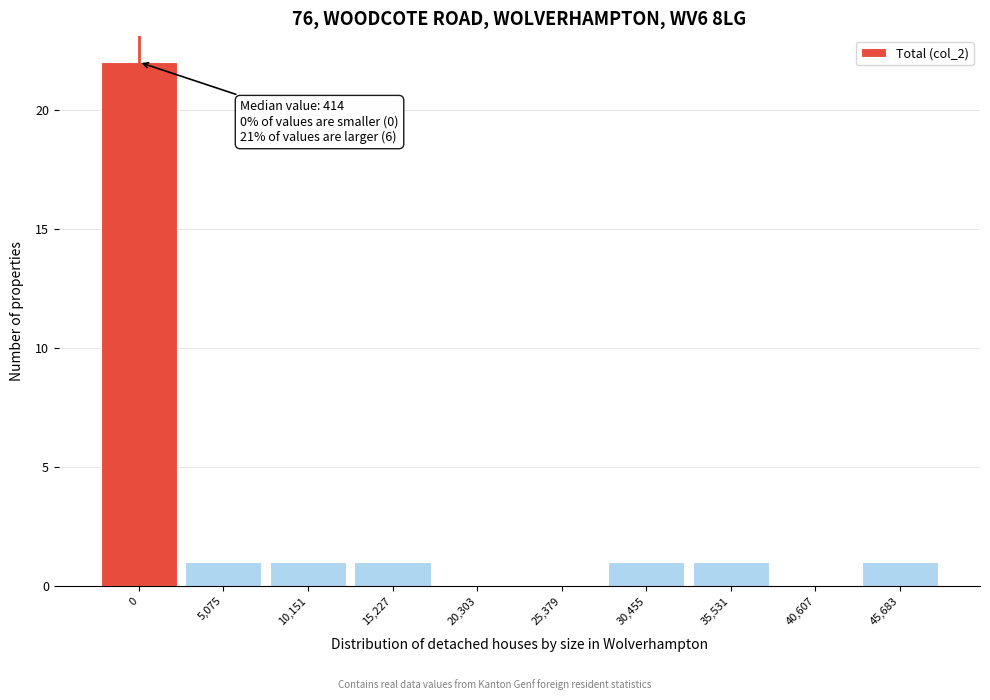

Reading left to right, what are all the values shown in this chart?

0=22	5,075=1	10,151=1	15,227=1	20,303=0	25,379=0	30,455=1	35,531=1	40,607=0	45,683=1